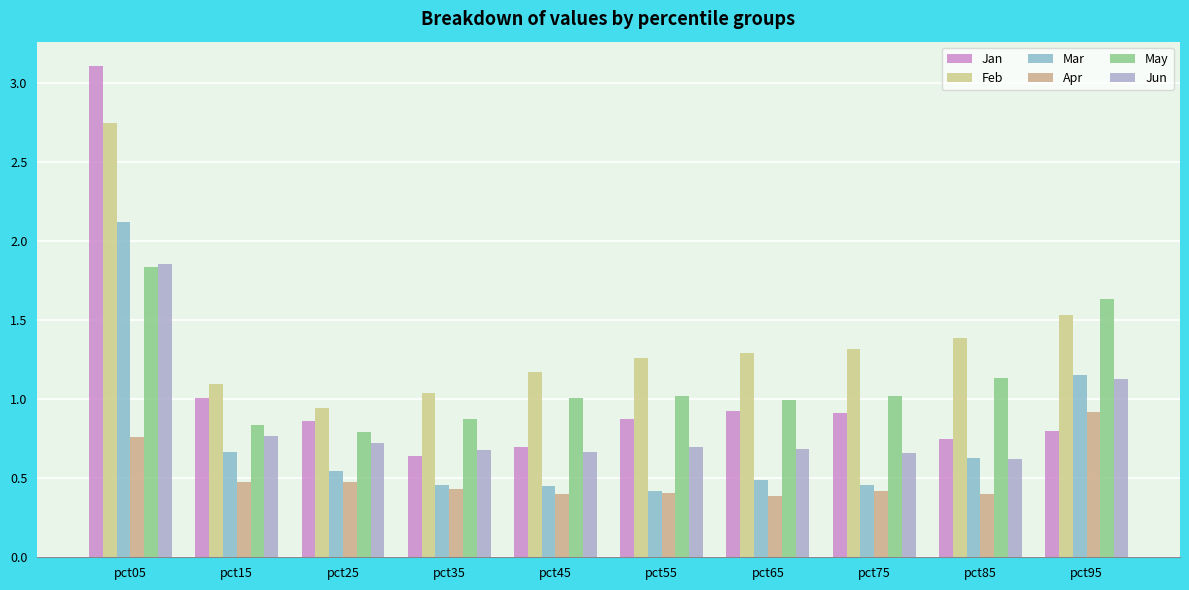

What is the value of the Feb bar at the 10th from the left?

1.5